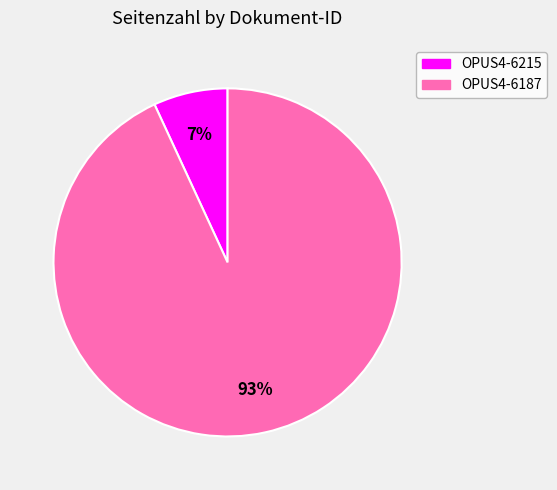

To the nearest percent, what is the combined percentage of OPUS4-6187 and OPUS4-6215?

100%